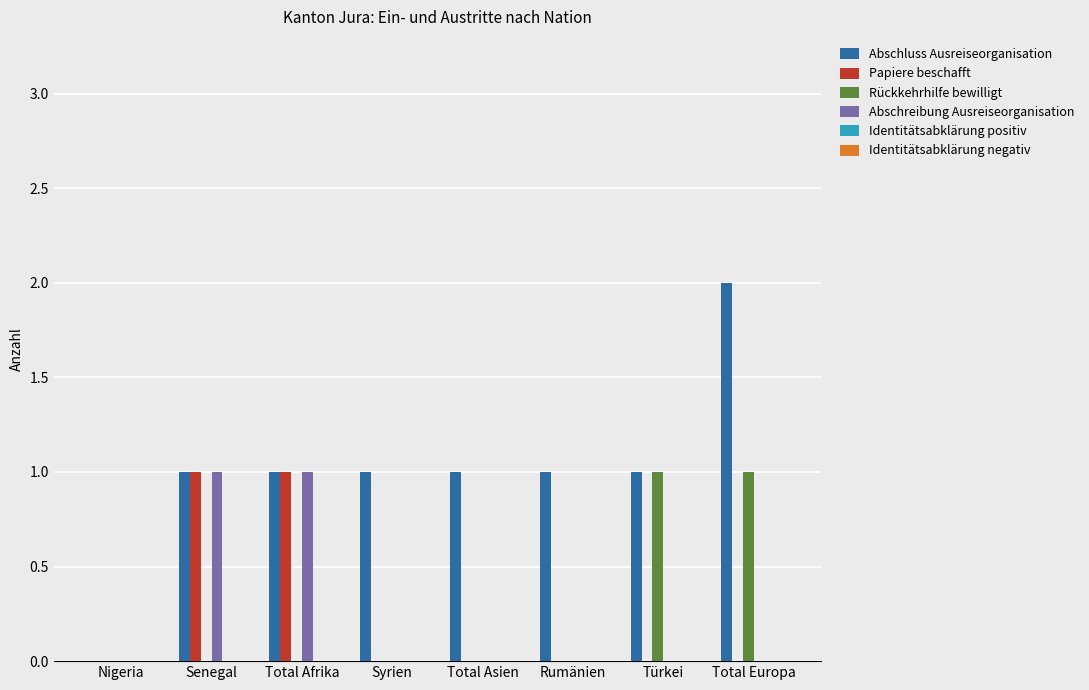

What is the sum of the Abschluss Ausreiseorganisation values at Total Asien and Total Europa?

3